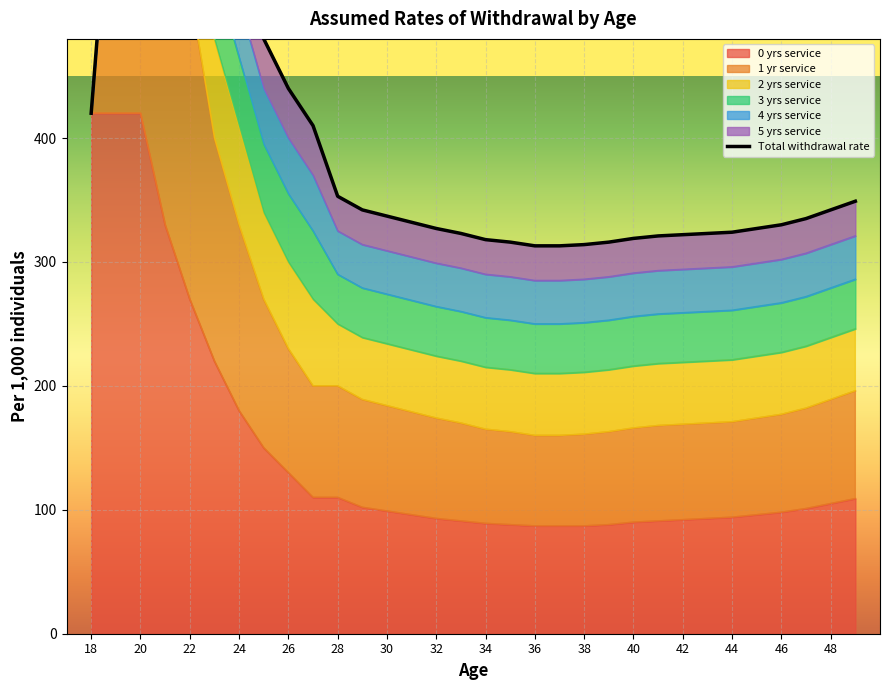

The 0 yrs service series shows 137 at 40. True or false?

False